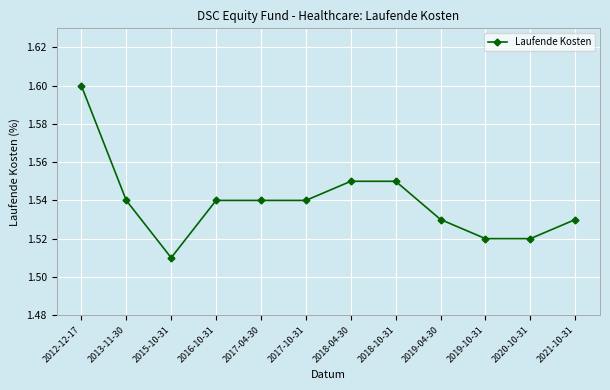

Is it true that the value at 2018-10-31 is 1.6?

True